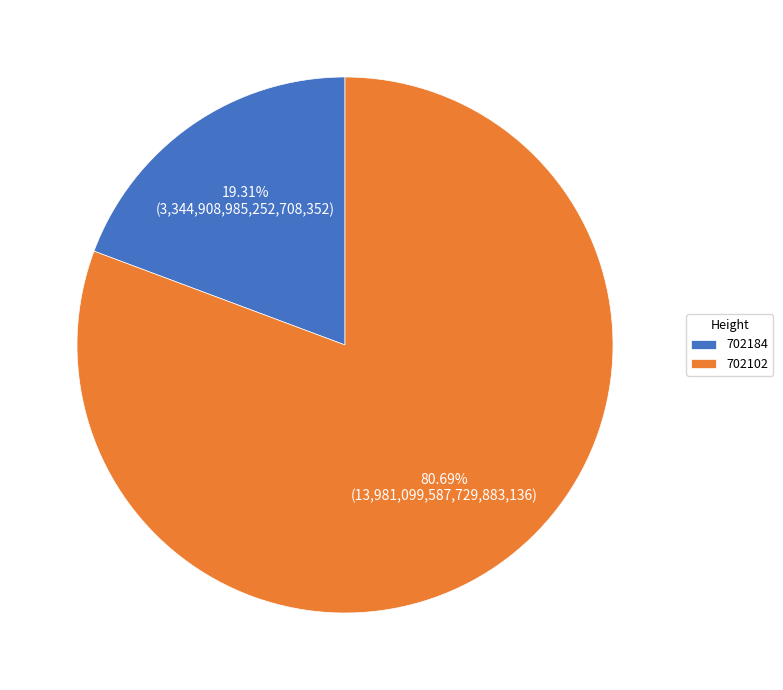

Does 702102 account for over 50% of the chart?

Yes